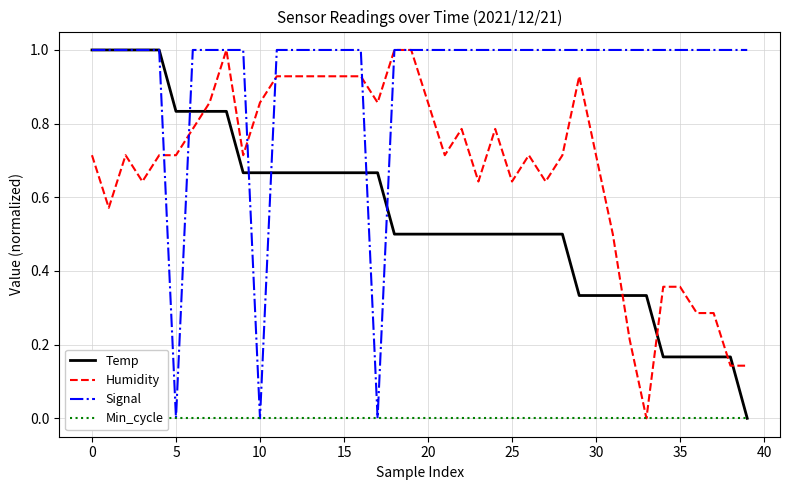

Is the value of Min_cycle at 33 greater than the value of Signal at 11?

No